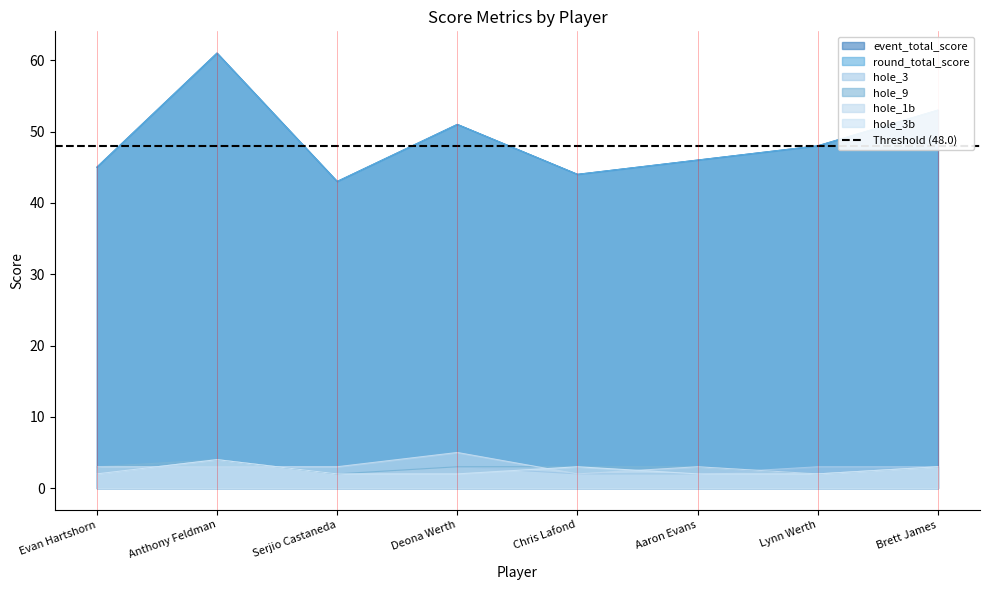

Rank the series by their maximum value, from lowest to highest.

hole_3, hole_9, hole_3b, hole_1b, event_total_score, round_total_score